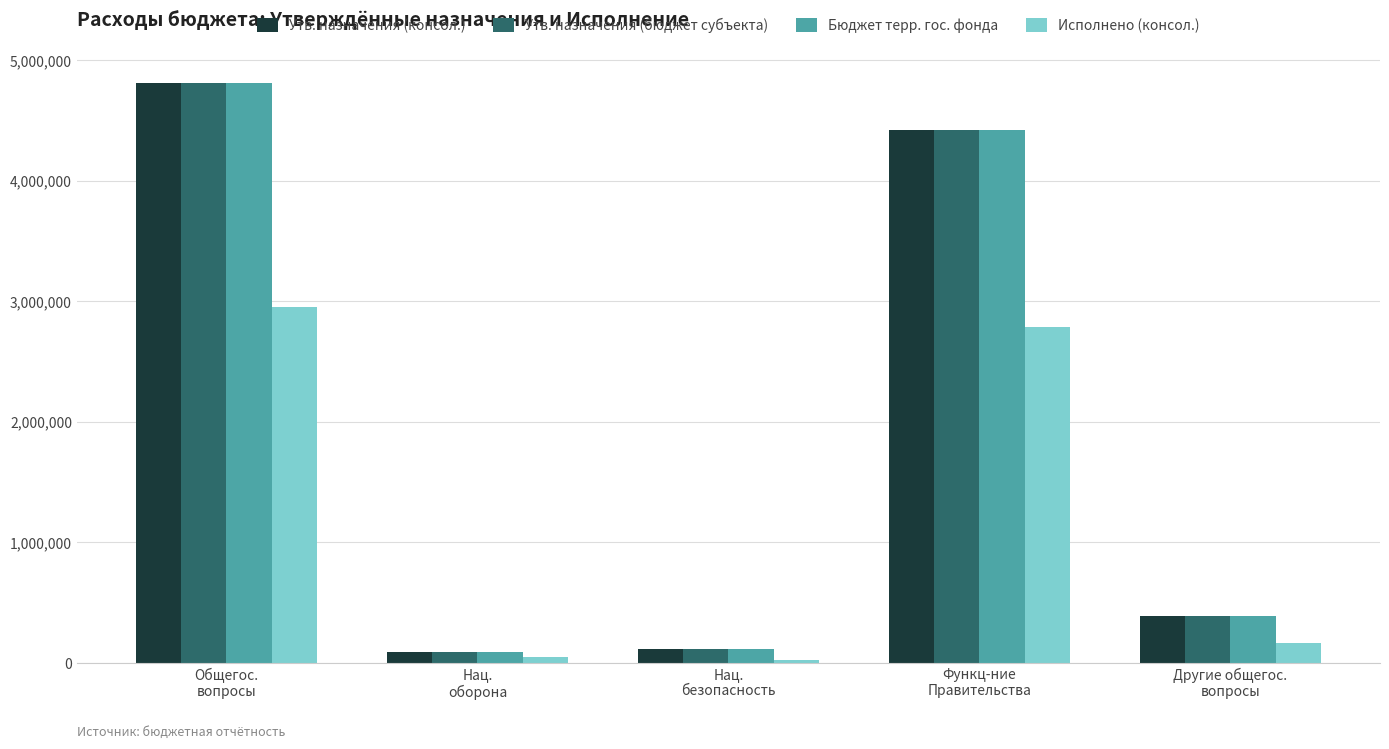

What is the minimum value for Утв. назначения (консол.)?

92500.0